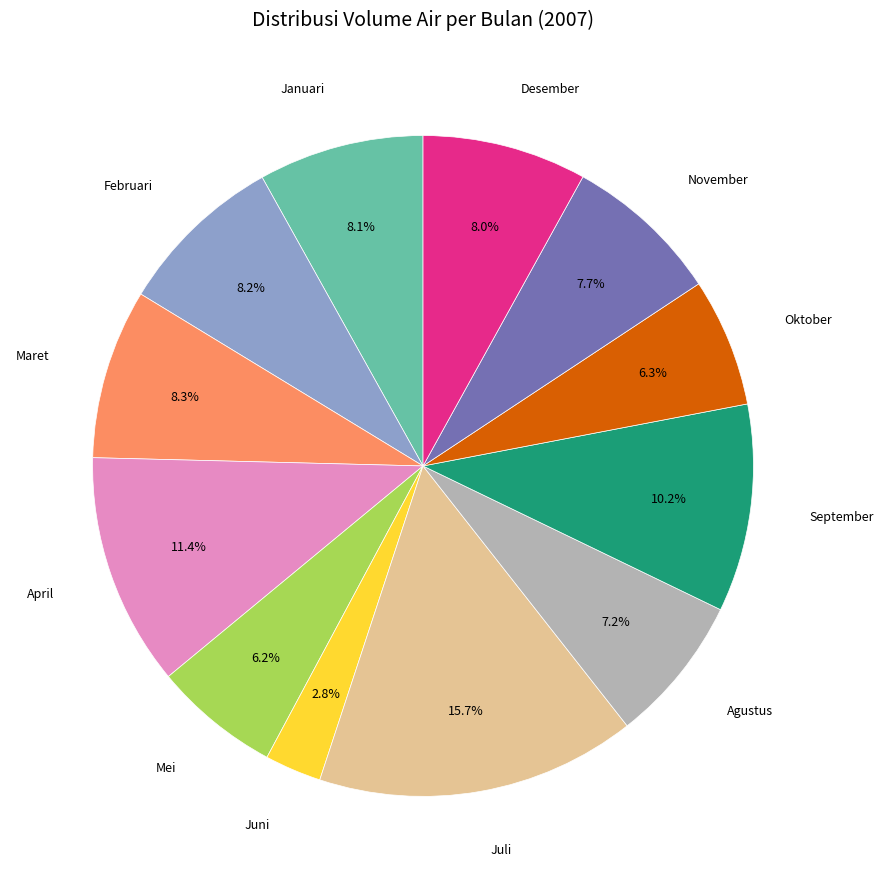

How many segments does this pie chart have?

12